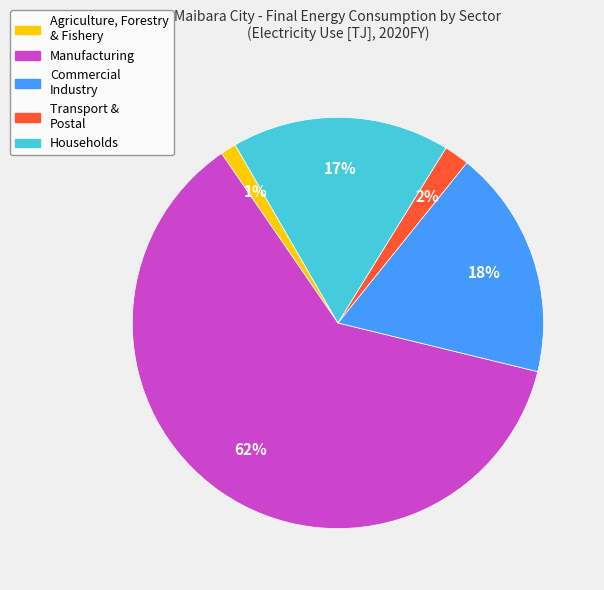

Is there any slice that represents more than half of the pie?

Yes